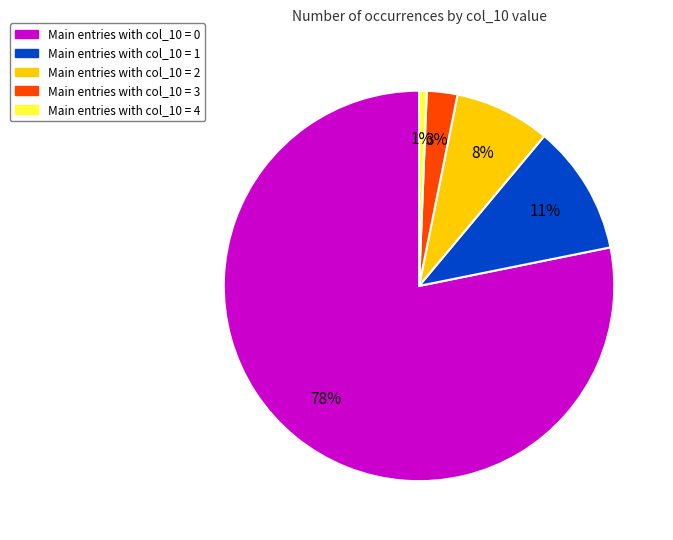

How many segments does this pie chart have?

5